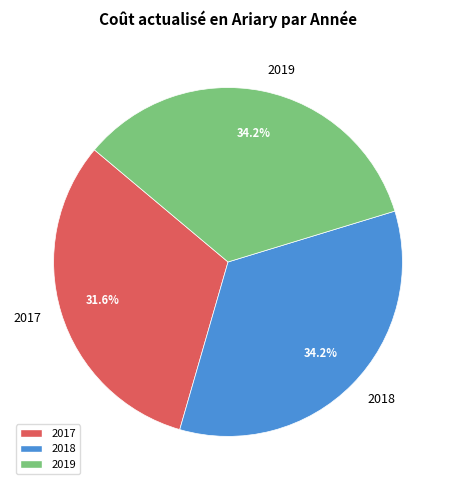

To the nearest percent, what portion does 2018 represent?

34%